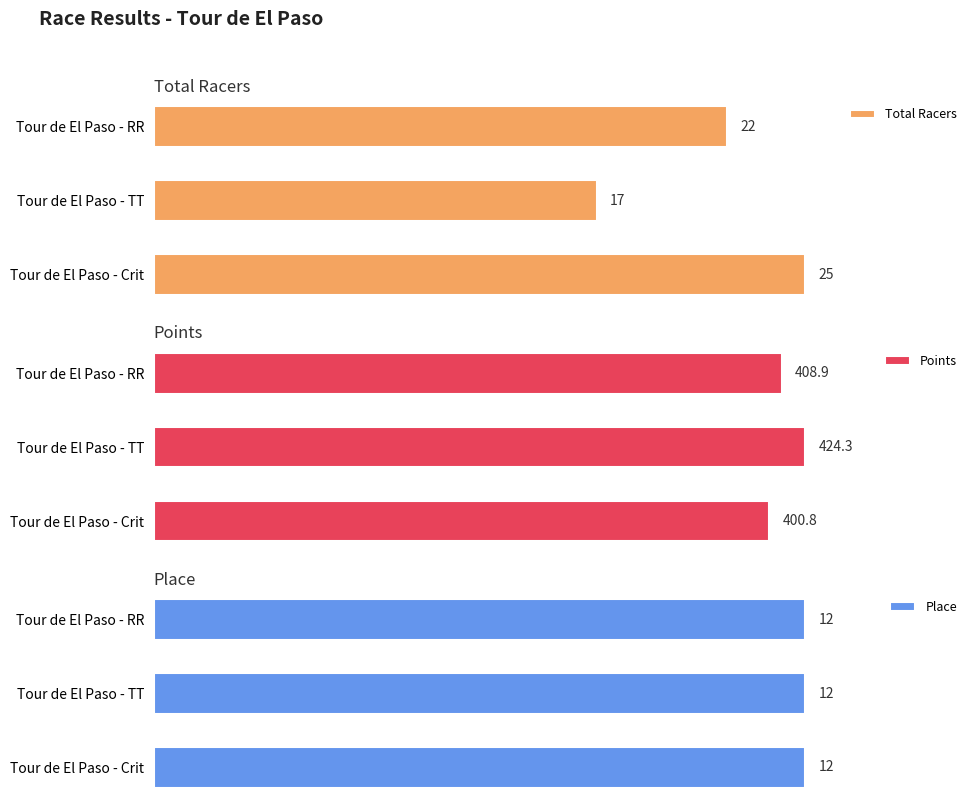

How many data points in Points are above 408?

2